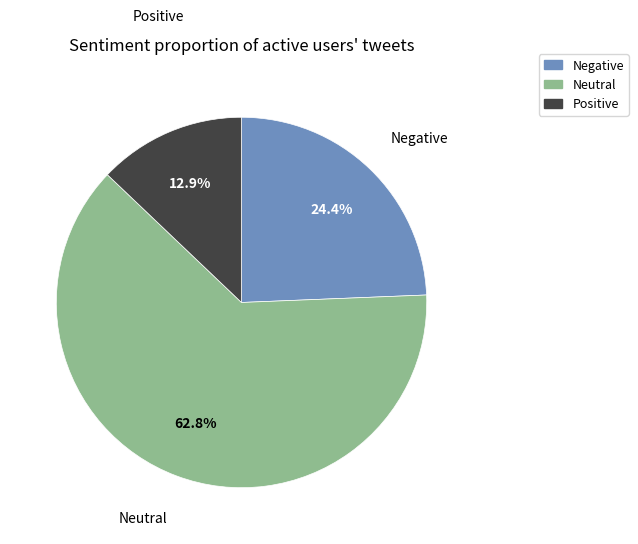

Which has a higher value, Negative or Positive?

Negative